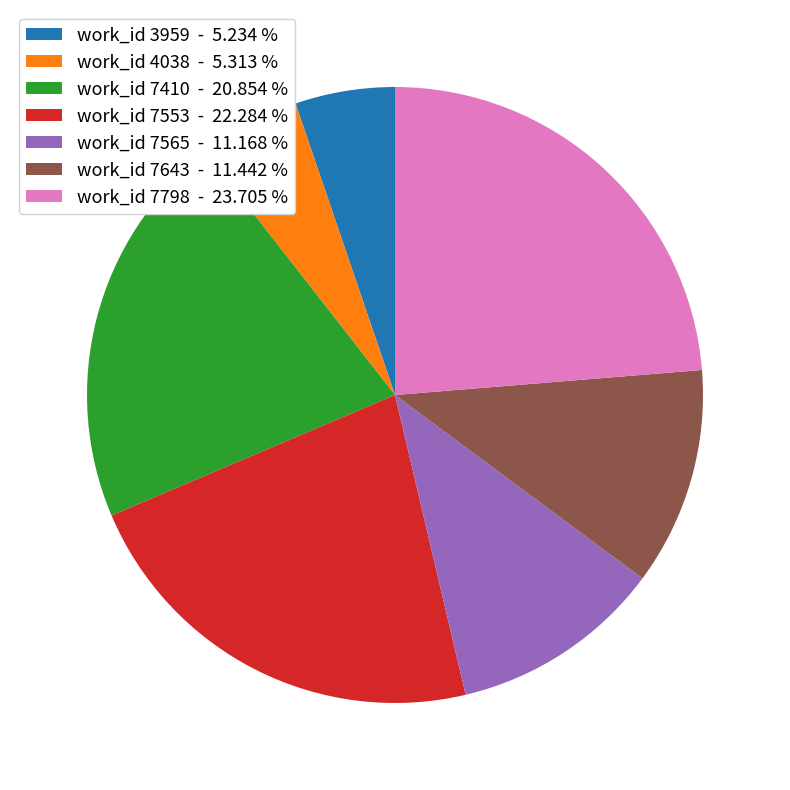

What is the ratio of the value at work_id 7410 - 20.854 % to the value at work_id 7798 - 23.705 %?

0.9